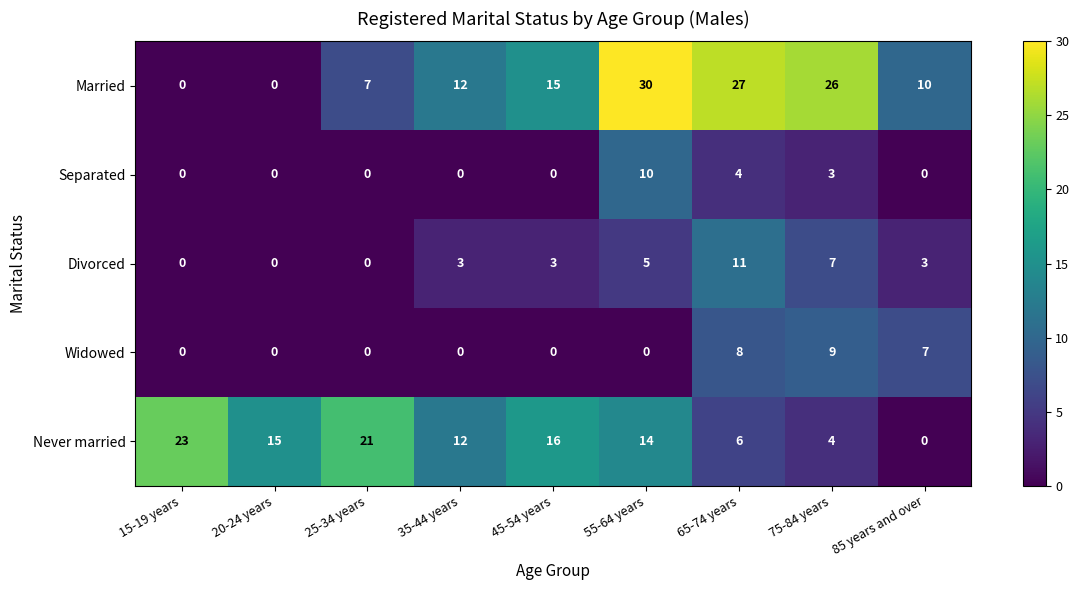

Is it true that Married equals 9 at 65-74 years?

False